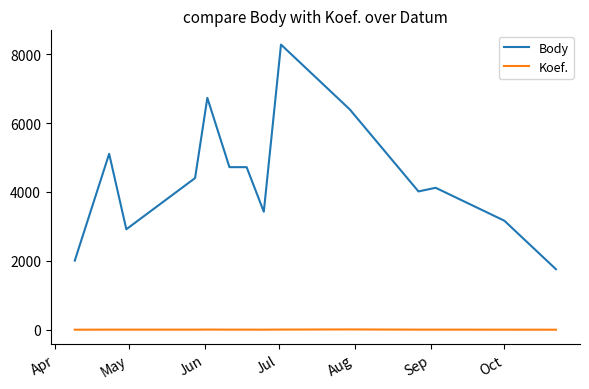

True or false: Body and Koef. cross at least once.

False